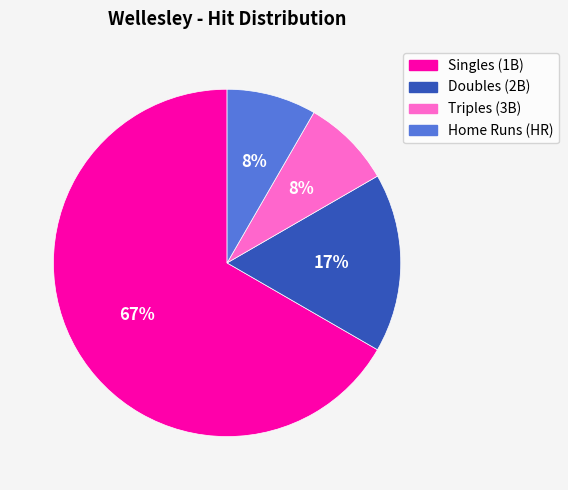

Does any single category account for the majority?

Yes